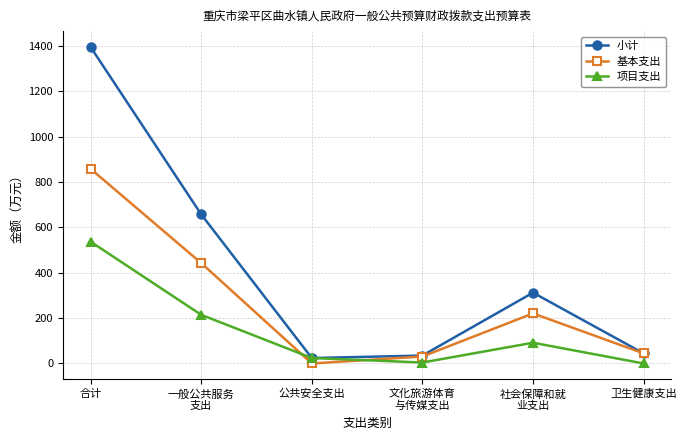

List the series in order of their overall mean, lowest first.

项目支出, 基本支出, 小计